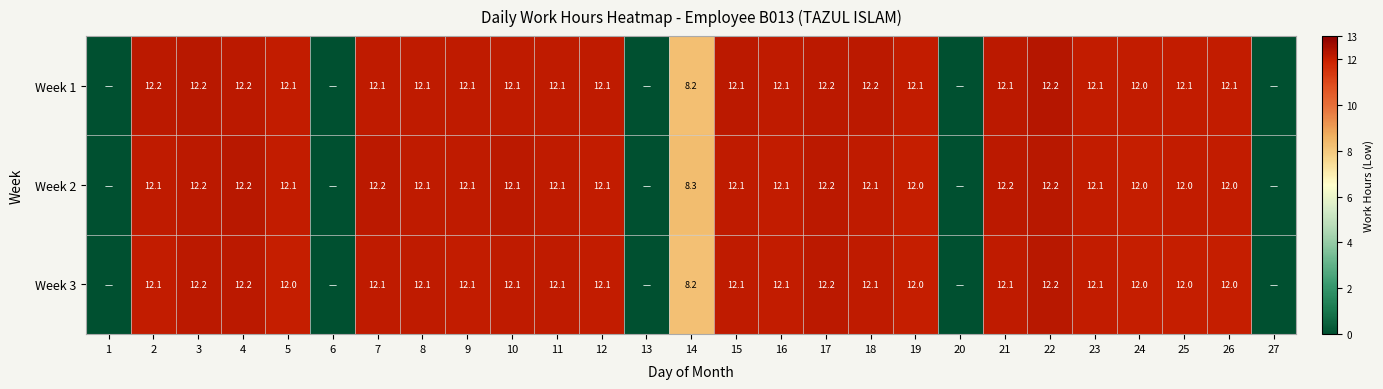

How many data points does each series have?

27